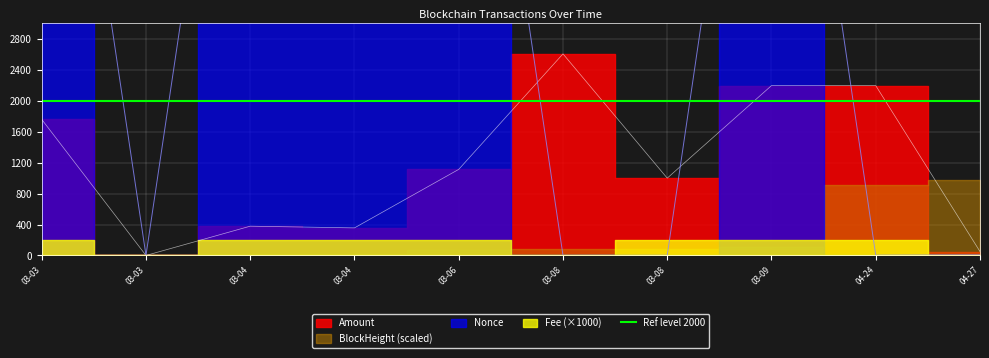

What value does the Nonce series have at 03-03?

9044.0